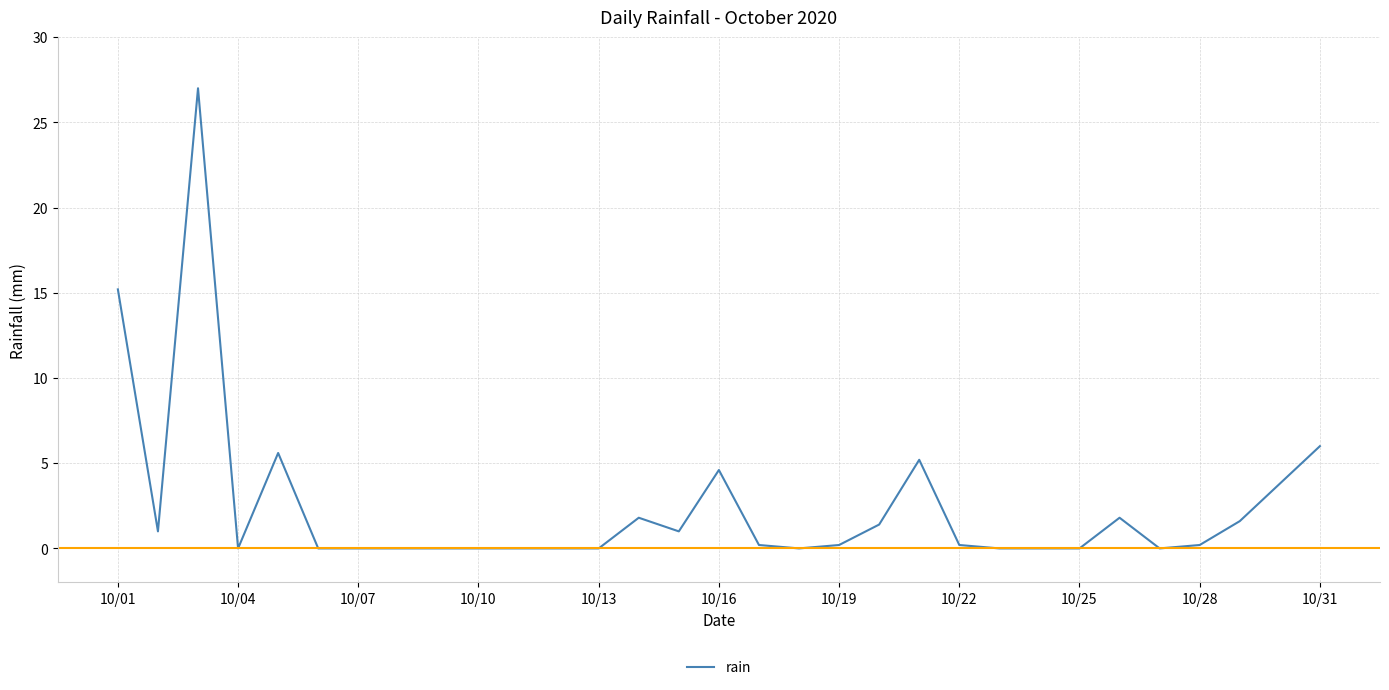

What is the maximum value shown in the chart?

27.0